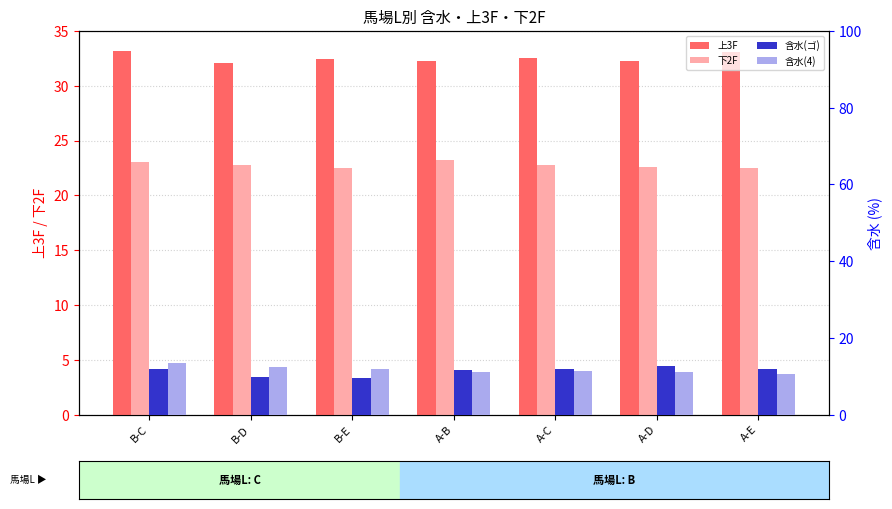

What is the difference between the 上3F values at A-C and A-E?

0.6